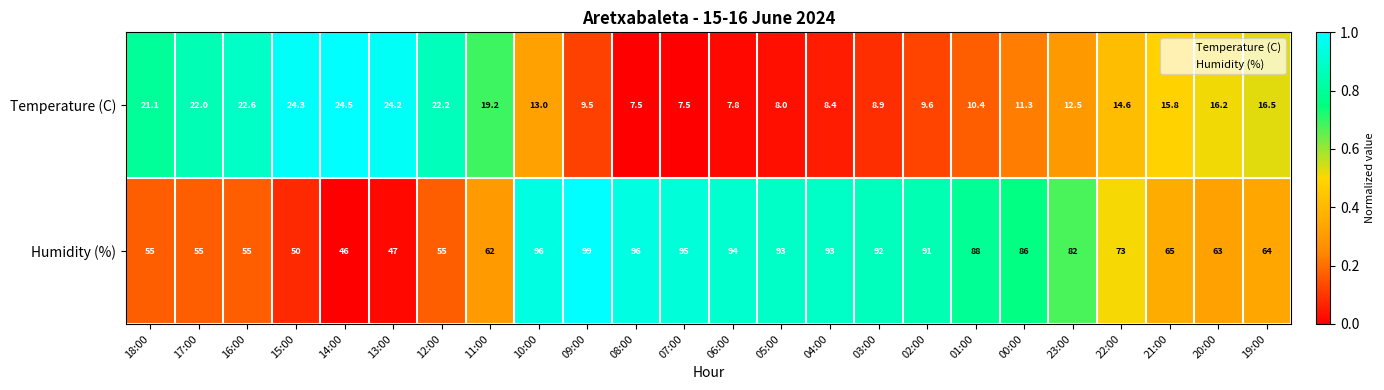

What value does the Temperature (C) series have at 06:00?

7.8